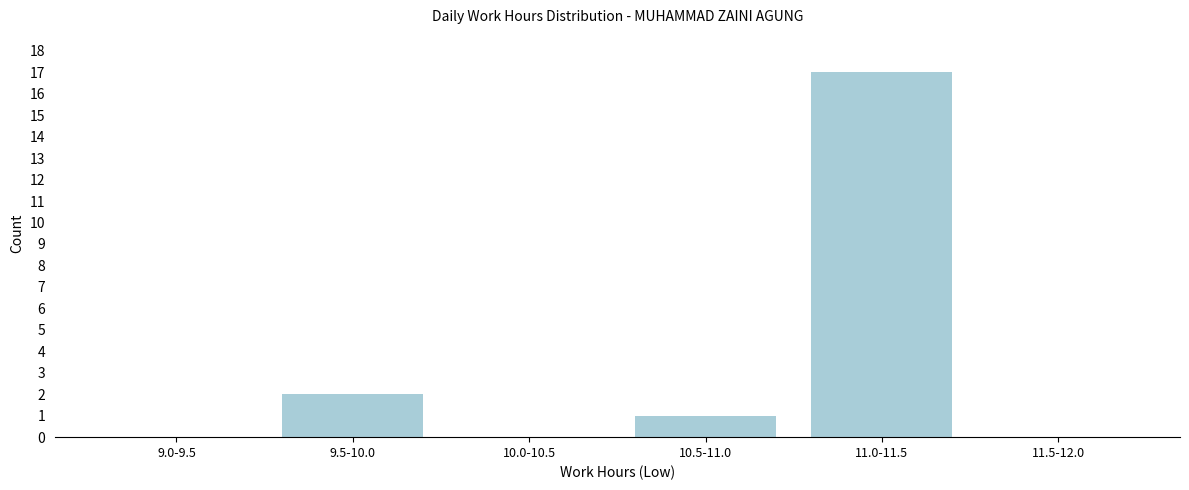

Reading right to left, extract all data points from this chart.

11.5-12.0=0	11.0-11.5=17	10.5-11.0=1	10.0-10.5=0	9.5-10.0=2	9.0-9.5=0